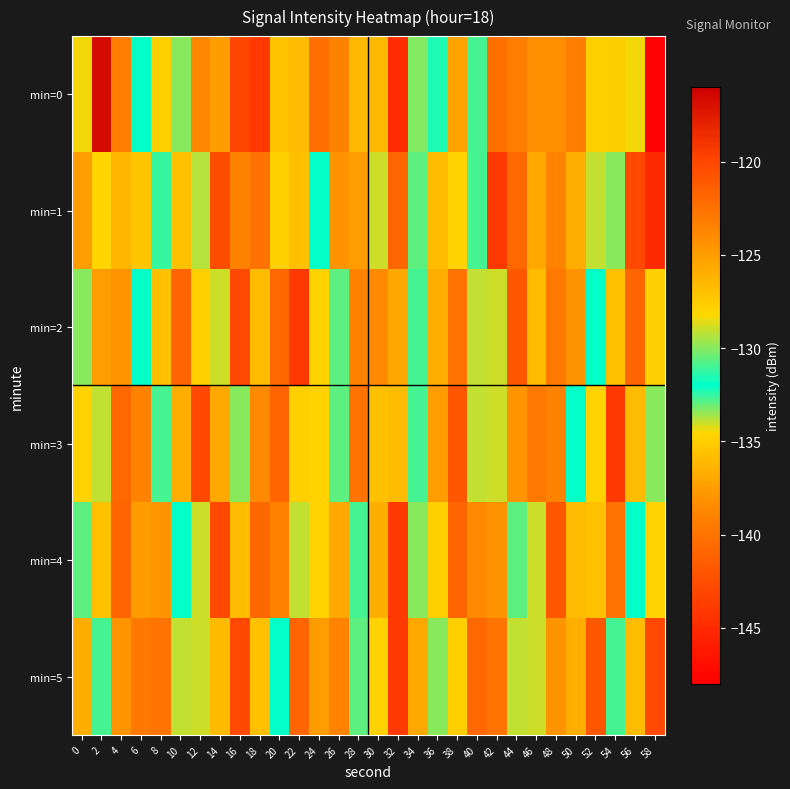

What is the spread (max minus min) of values at 14?

18.0